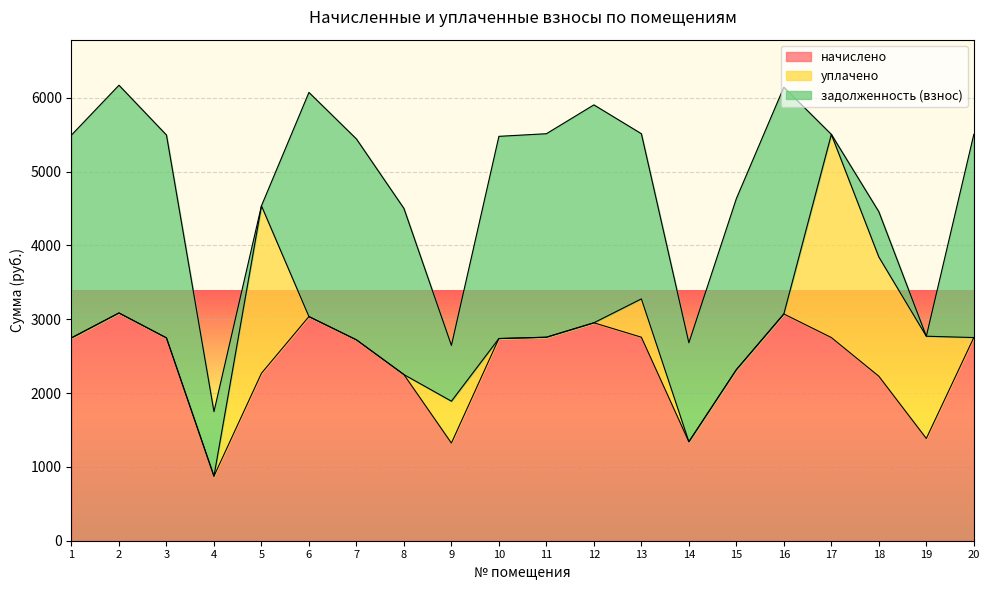

Does the chart display data point markers on the line(s)?

No